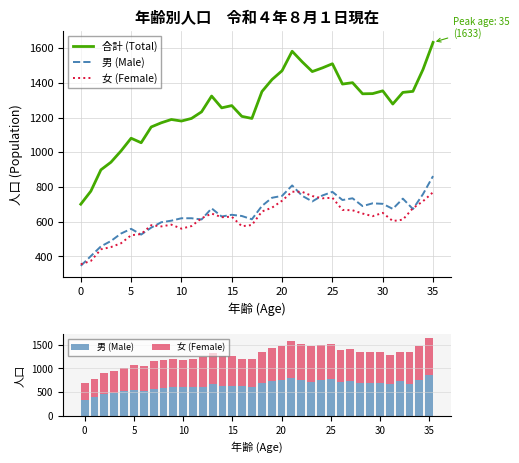

Which series has the largest total across all categories?

合計 (Total)